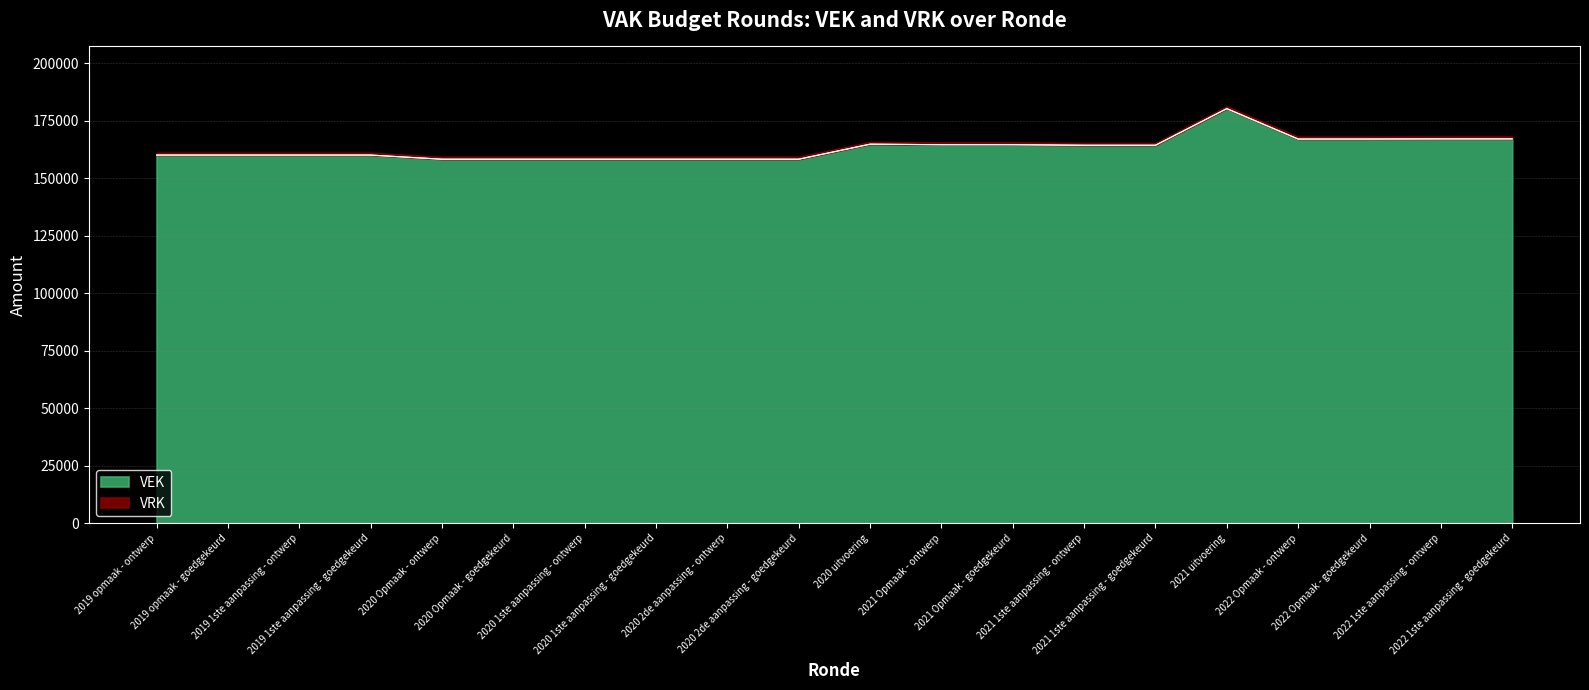

What is the sum of the values at 2020 2de aanpassing - ontwerp and 2021 Opmaak - goedgekeurd?

322920